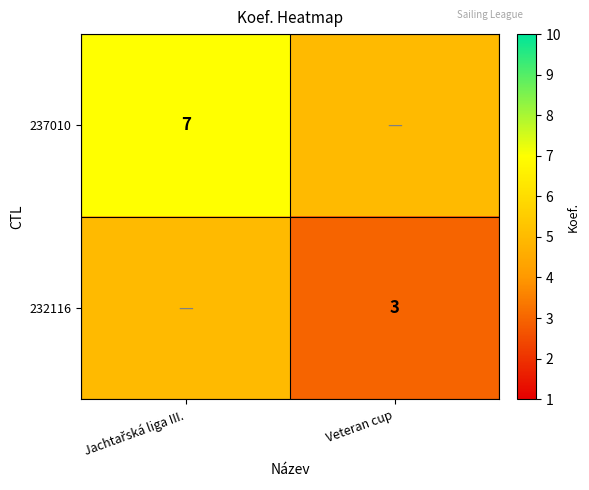

Between Jachtařská liga III. and Veteran cup, which is larger?

Jachtařská liga III.